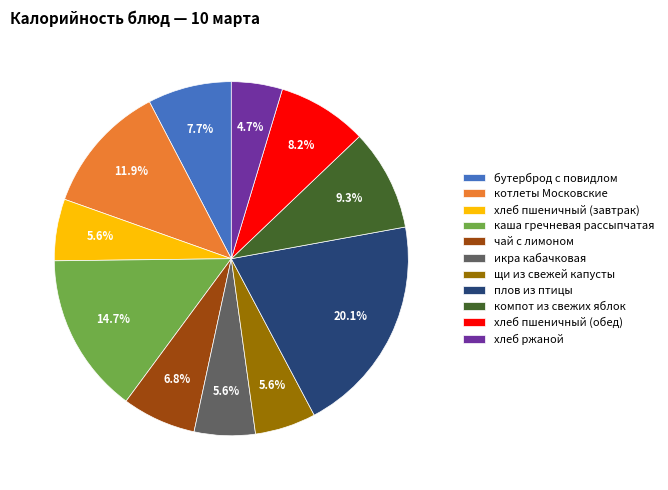

The хлеб ржаной slice represents 5% of the pie. True or false?

True